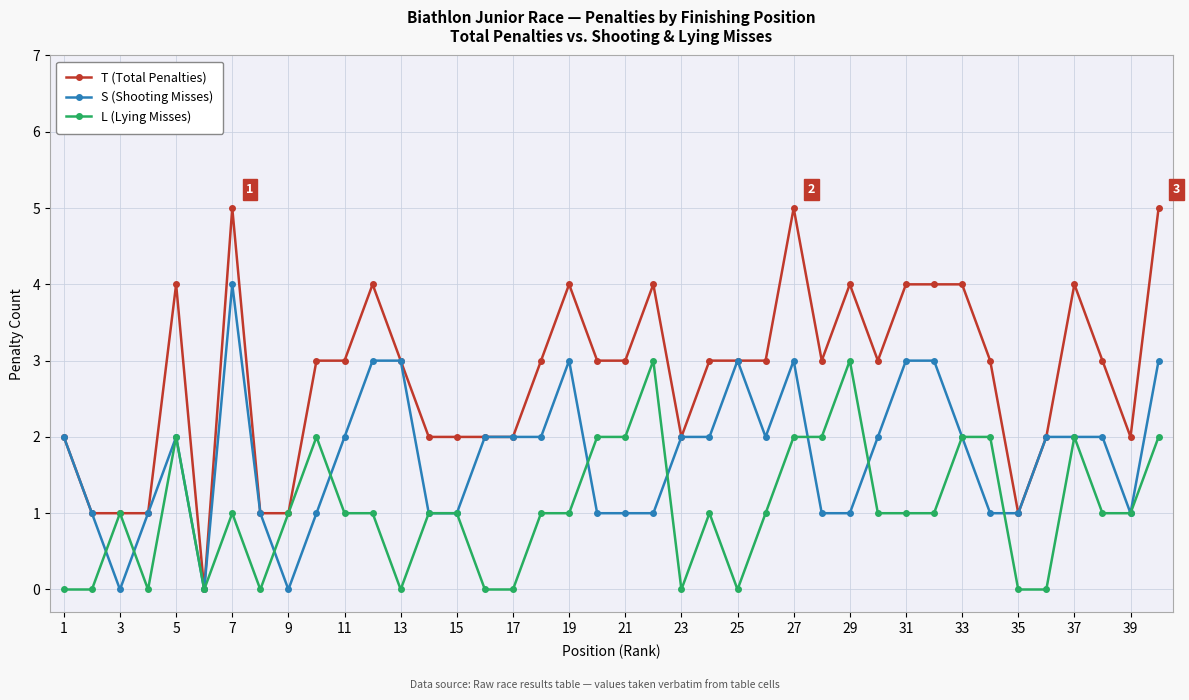

What is the value of the L (Lying Misses) point at the 40th from the left?

2